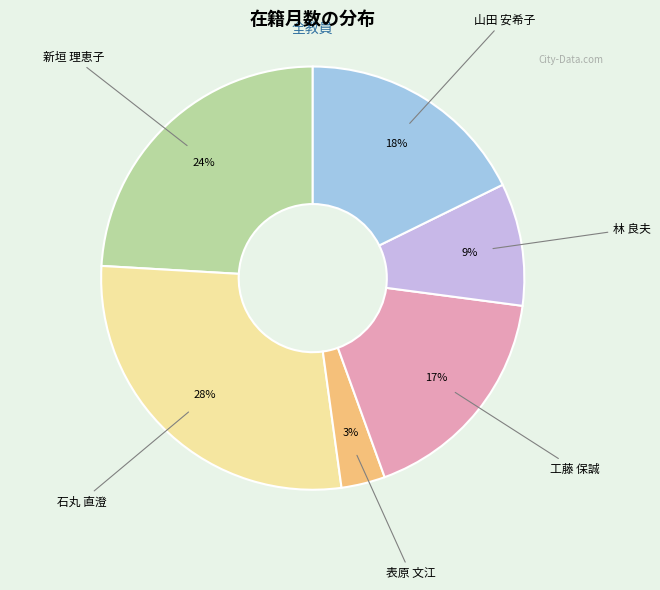

To the nearest percent, what is the difference between the largest and smallest slice percentages?

25%